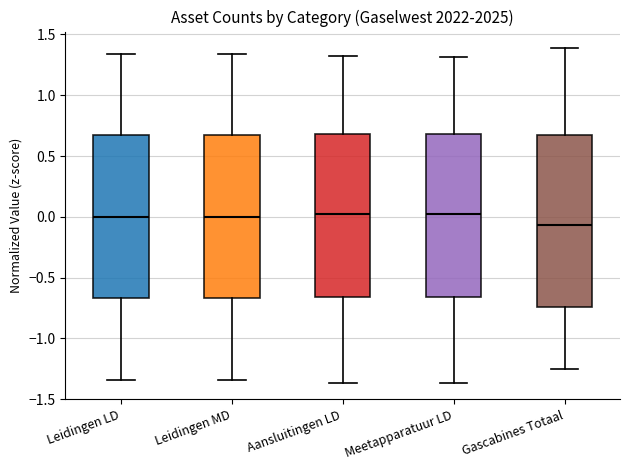

Which box is the tallest, from its lower edge to its upper edge?

Gascabines Totaal